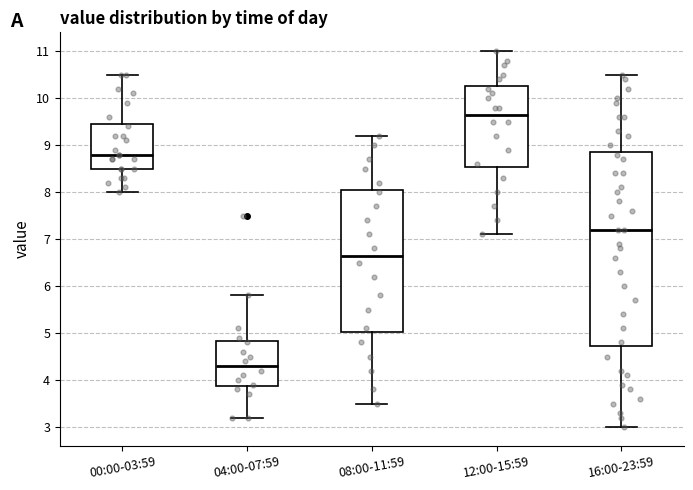

Where is the upper edge of the box for 00:00-03:59 on the y-axis? The values are not printed on the chart, so give them approximately, as read against the axis.

9.5